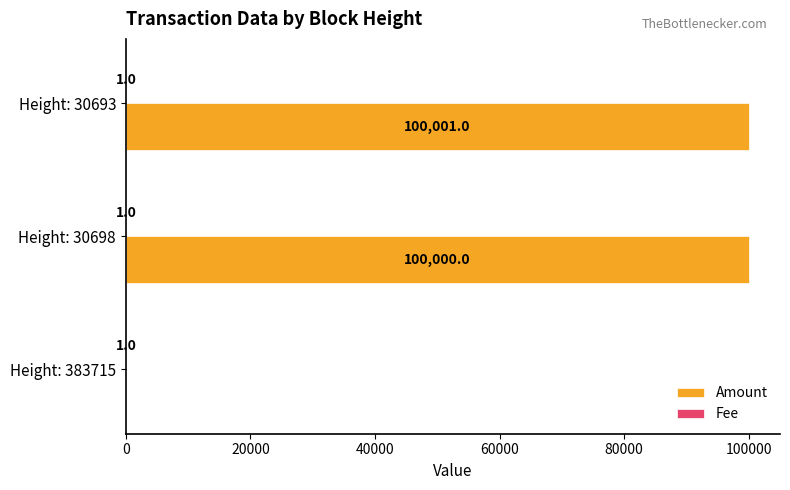

At which category is the sum across all series the highest?

Height: 30693